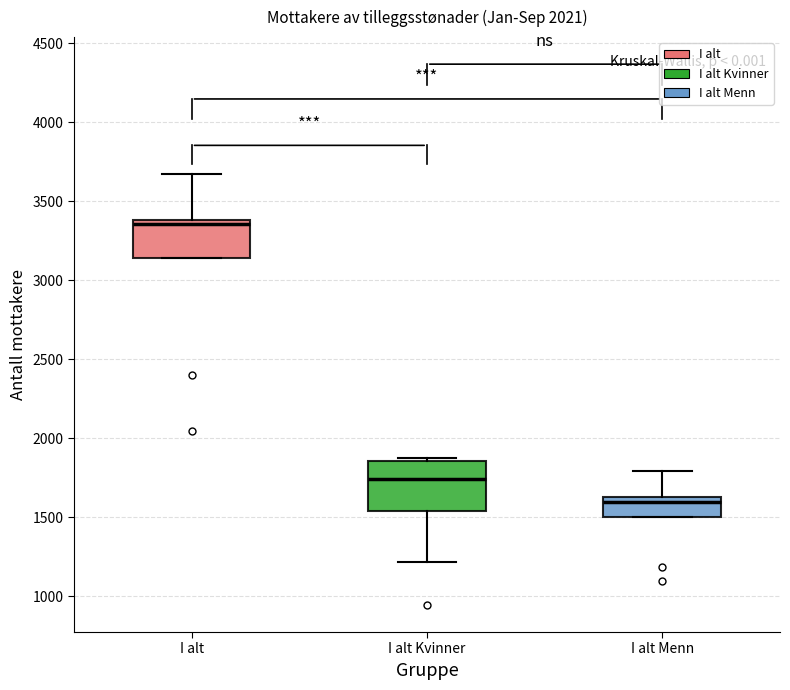

Reading left to right, read every box against the y-axis: the position of its median line, the range the box covers, and the ends of its whiskers. The values are not printed on the chart, so give them approximately, as read against the axis.

I alt: median 3350, box 3150 to 3400, whiskers 3150 to 3650
I alt Kvinner: median 1750, box 1550 to 1850, whiskers 1200 to 1900
I alt Menn: median 1600, box 1500 to 1650, whiskers 1500 to 1800